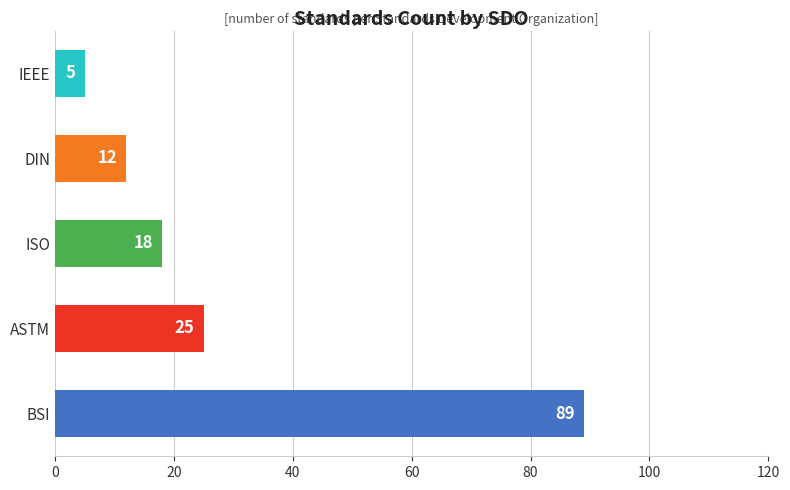

True or false: the data shows 18 at ISO.

True